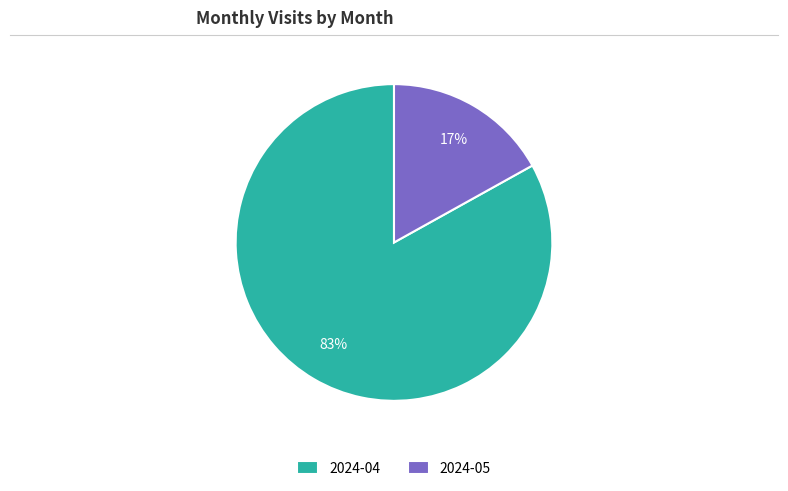

Which has a higher value, 2024-04 or 2024-05?

2024-04